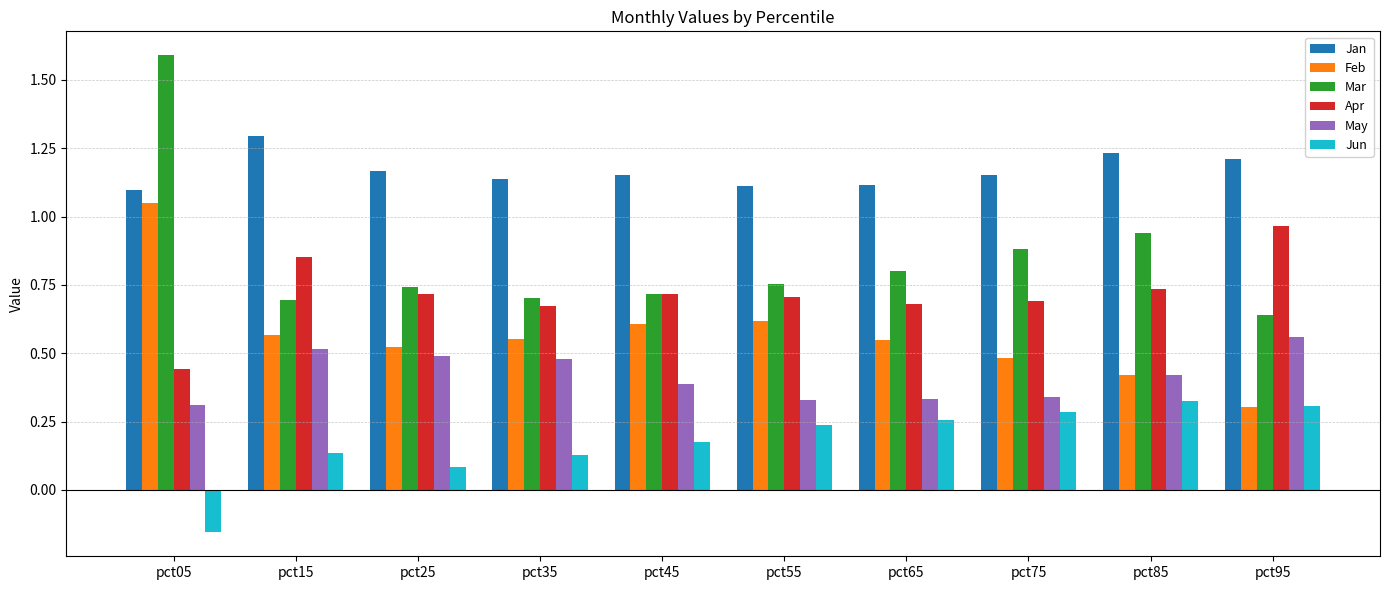

What is the highest value of the Mar series?

1.6